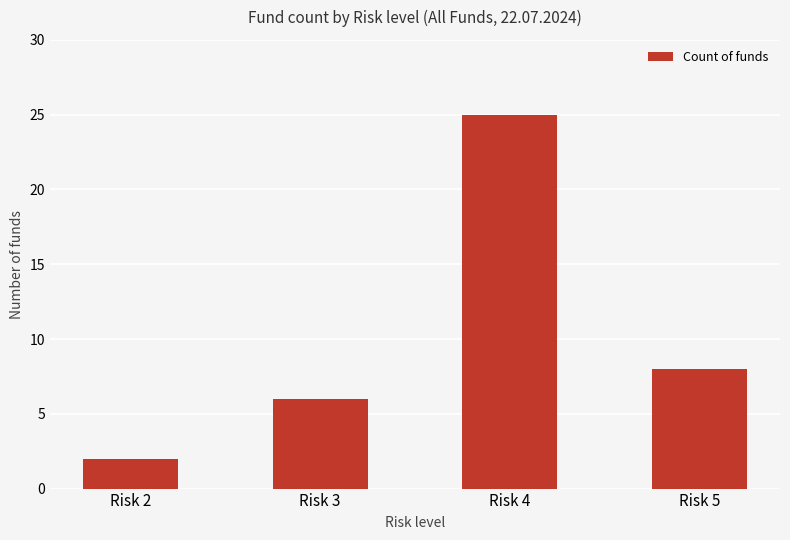

Count the number of data series in this chart.

1